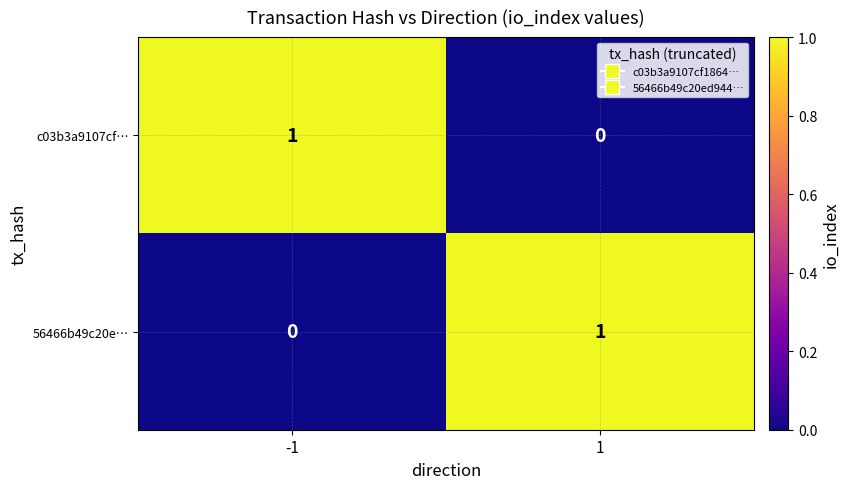

Is the value of 56466b49c20e… at 1 greater than the value of c03b3a9107cf… at 1?

Yes